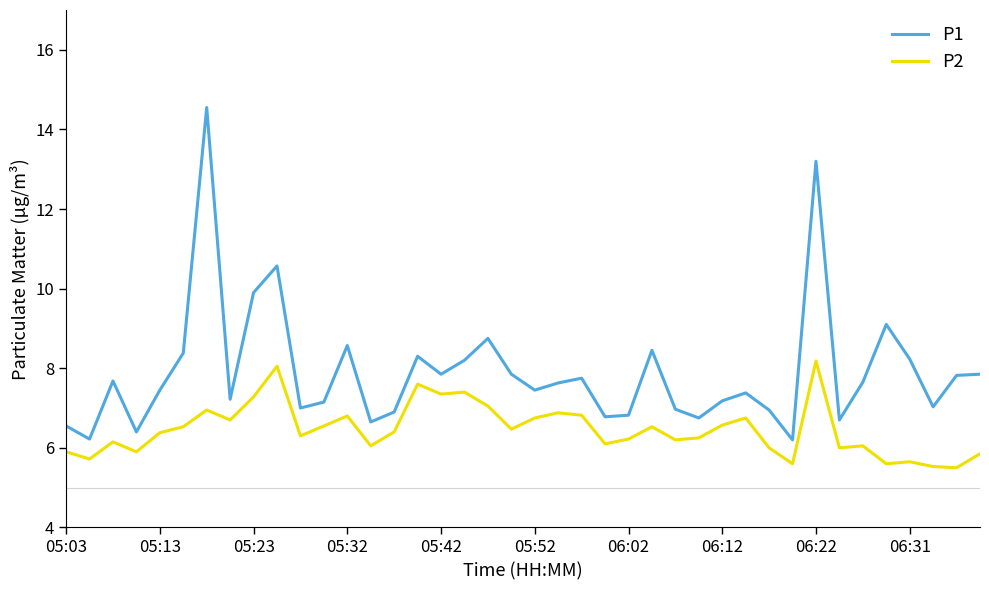

What is the difference between the maximum and minimum values in the P2 series?

2.7